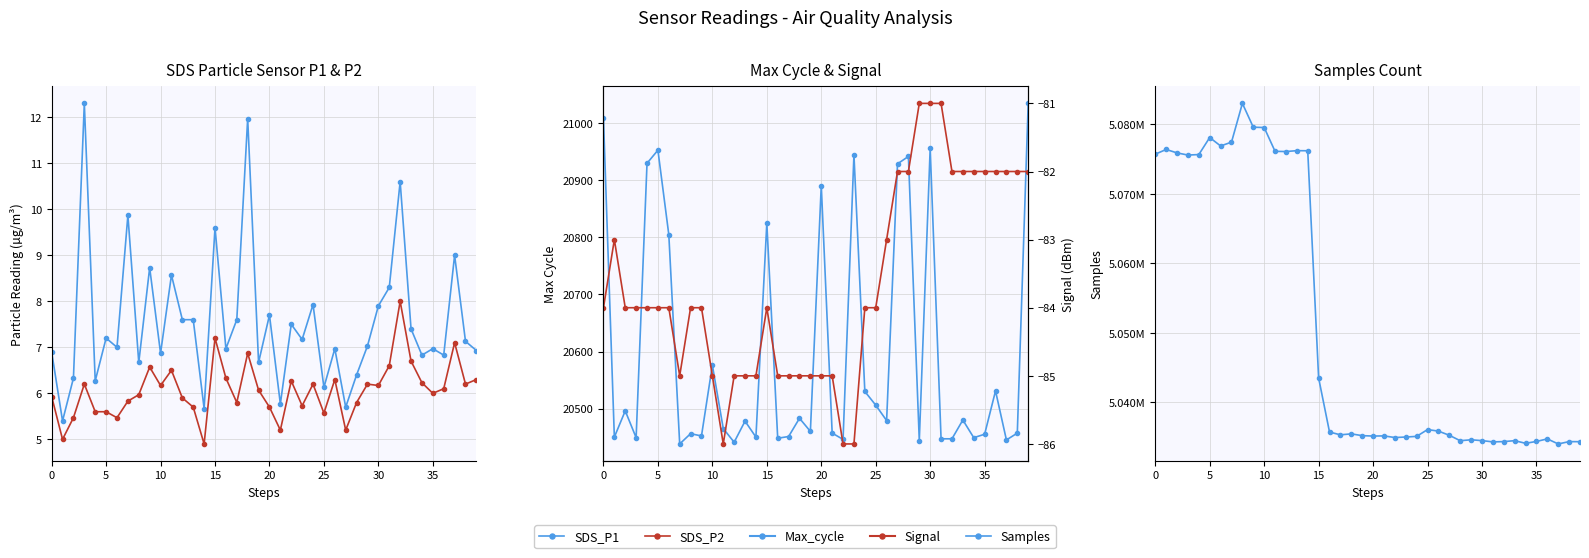

What is the total value across all series at 27?

5056113.9